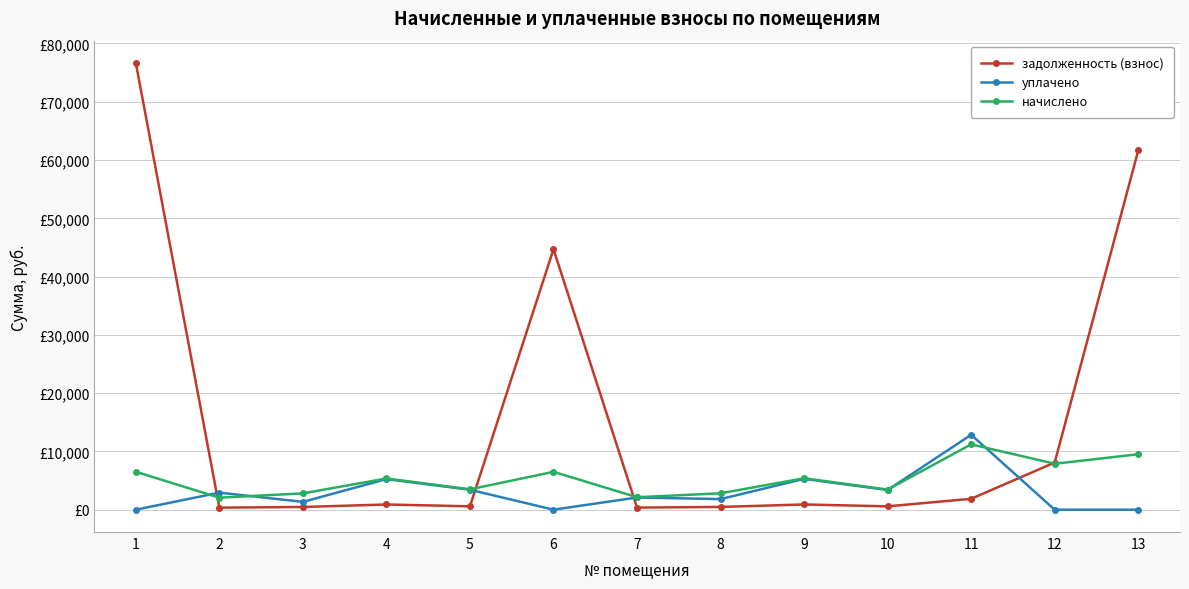

Rank the series at 2 from highest to lowest value.

уплачено, начислено, задолженность (взнос)